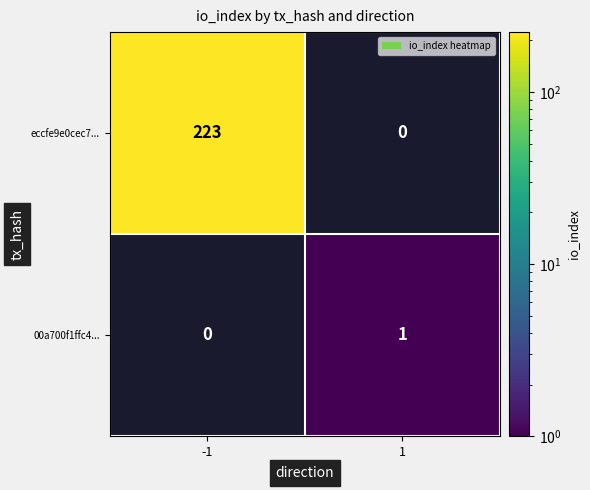

List the series in order of their peak value, highest first.

eccfe9e0cec7..., 00a700f1ffc4...